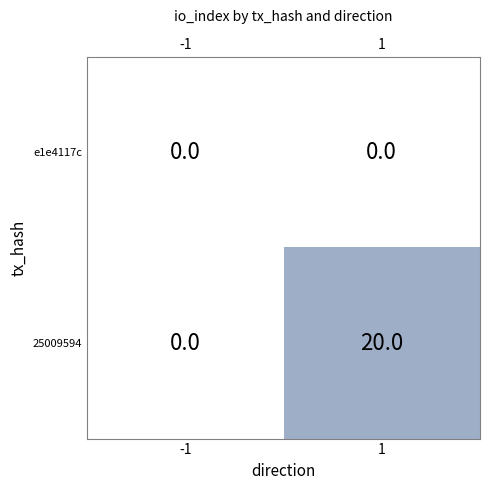

What is the greatest value displayed?

20